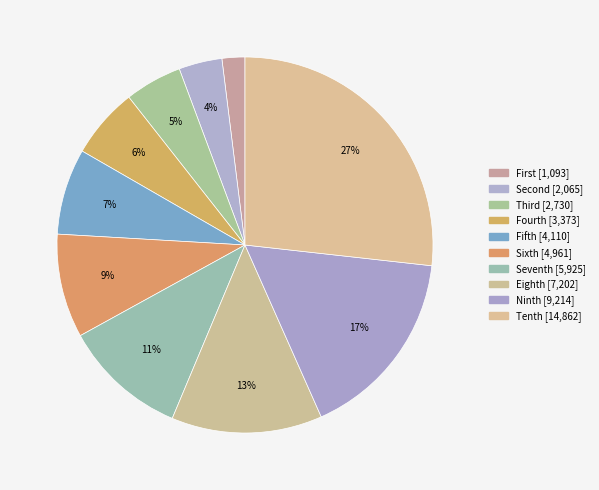

Is the sum of Fourth and Eighth greater than half?

No